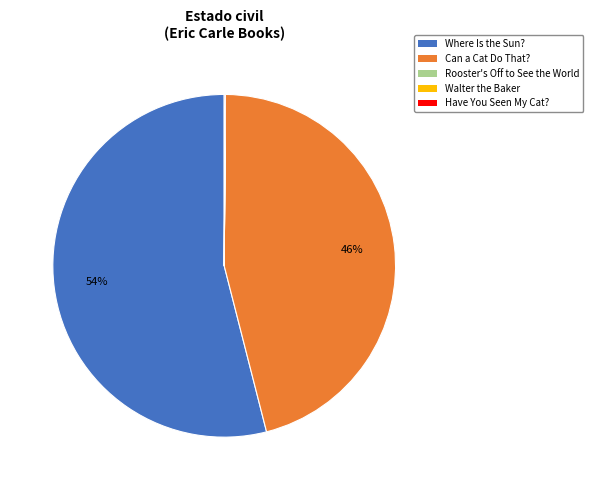

Is there a majority slice in this chart?

Yes